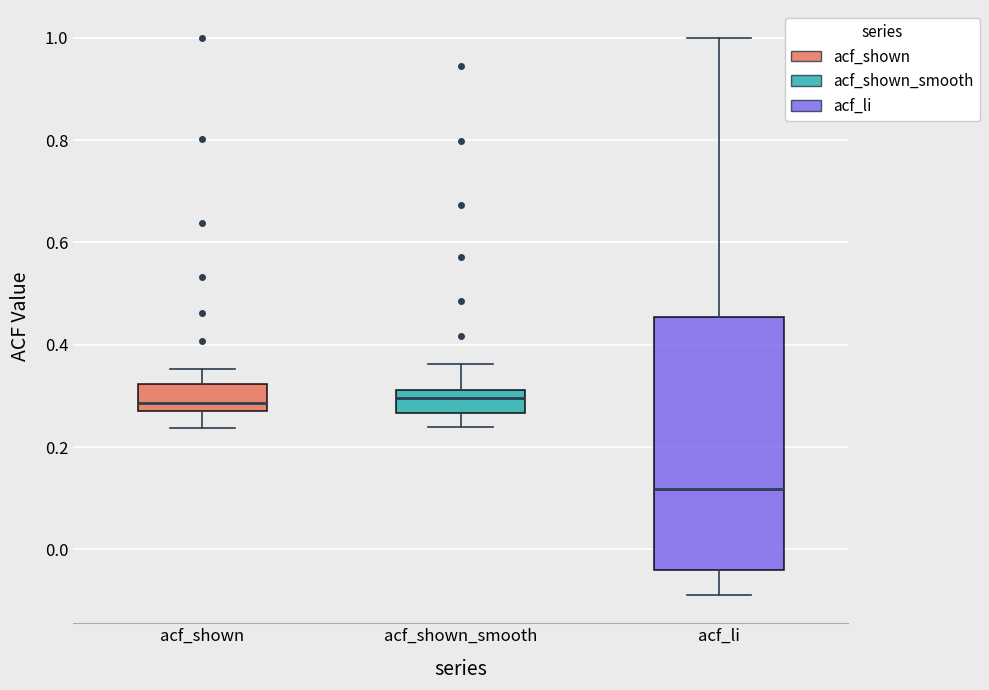

Where does the lower whisker of the box for acf_shown end on the y-axis? The values are not printed on the chart, so give them approximately, as read against the axis.

0.24